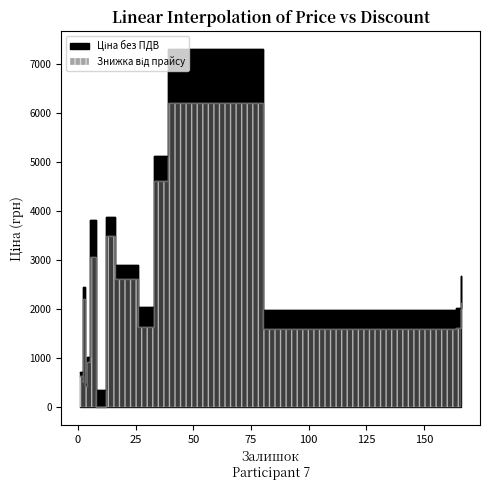

True or false: Ціна без ПДВ and Знижка від прайсу cross at least once.

False